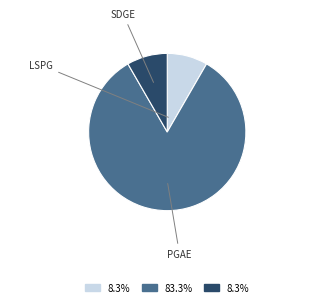

To the nearest percent, what percentage of the pie is LSPG?

8%